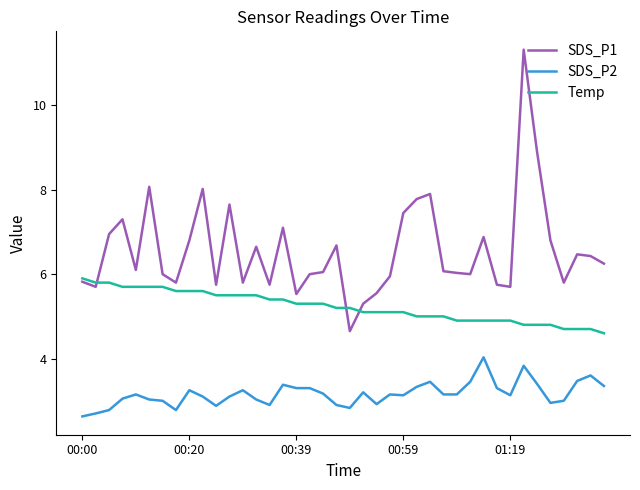

List the series in order of their peak value, lowest first.

SDS_P2, Temp, SDS_P1